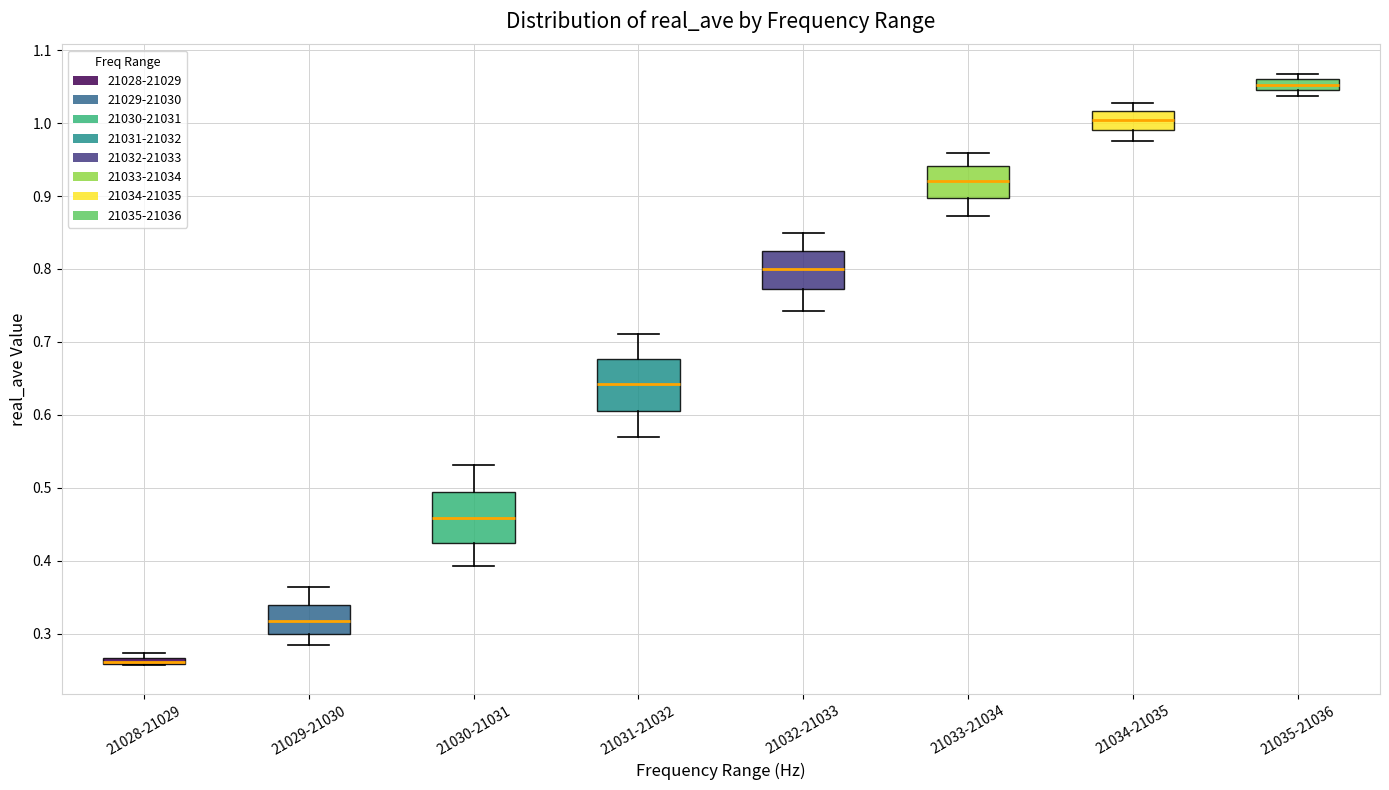

Where does the lower whisker of the box for 21032-21033 end on the y-axis? The values are not printed on the chart, so give them approximately, as read against the axis.

0.74